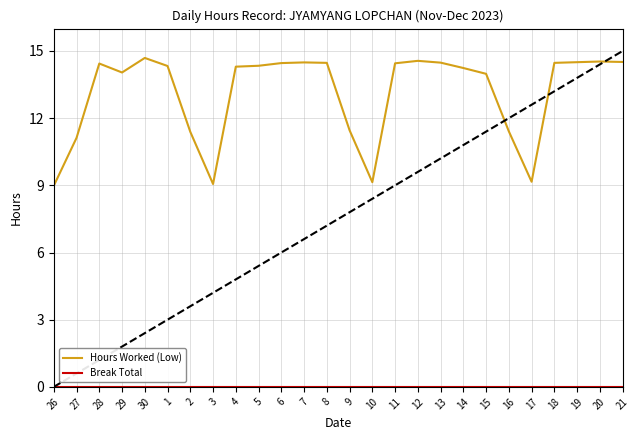

Does the chart have visible grid lines?

Yes